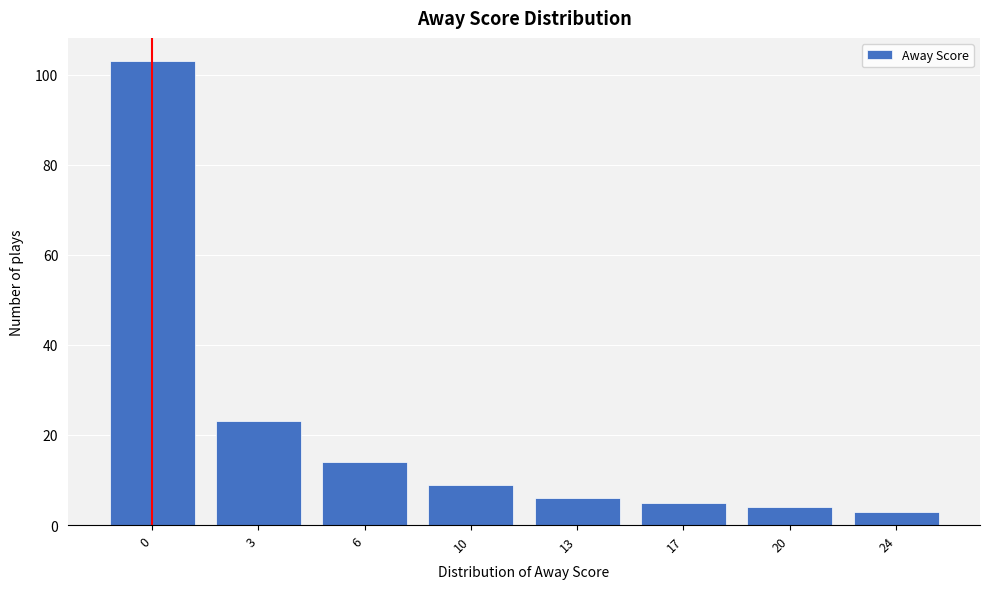

Reading left to right, extract all data points from this chart.

0=103	3=23	6=14	10=9	13=6	17=5	20=4	24=3